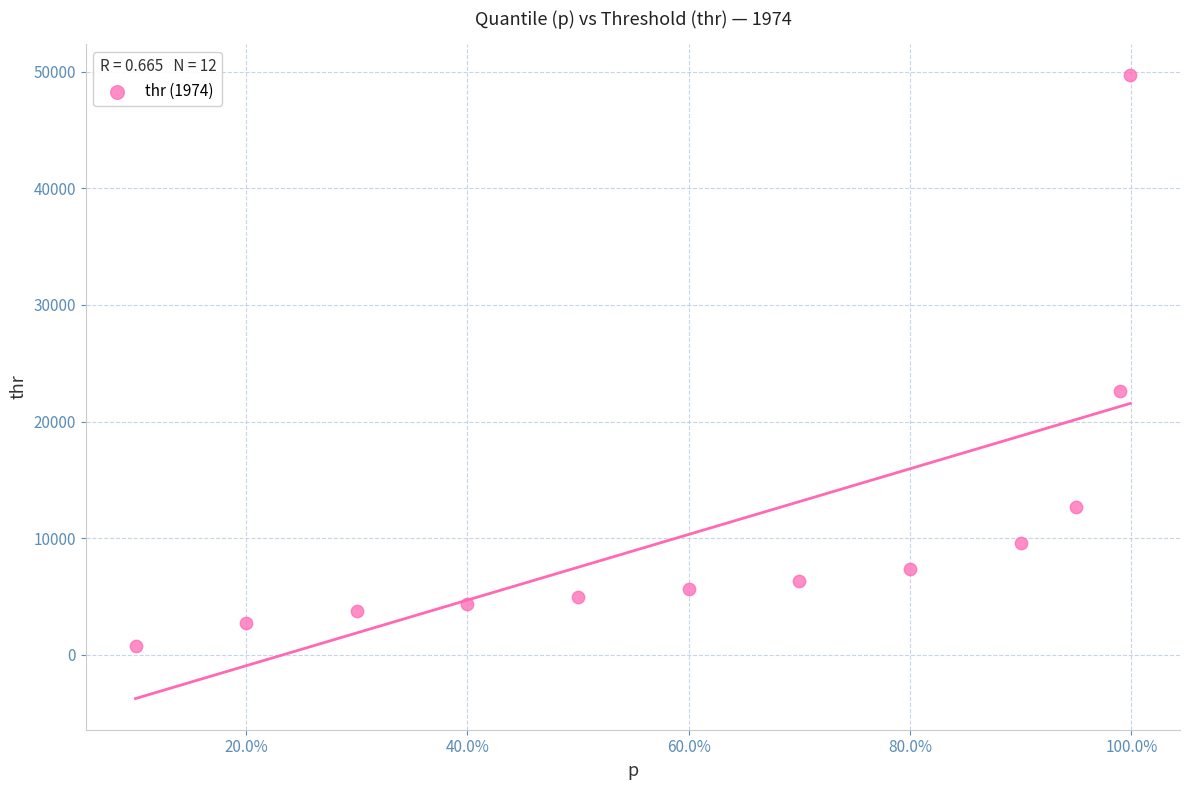

What Y value in the scatter plot is closest to 25223?

22613.3